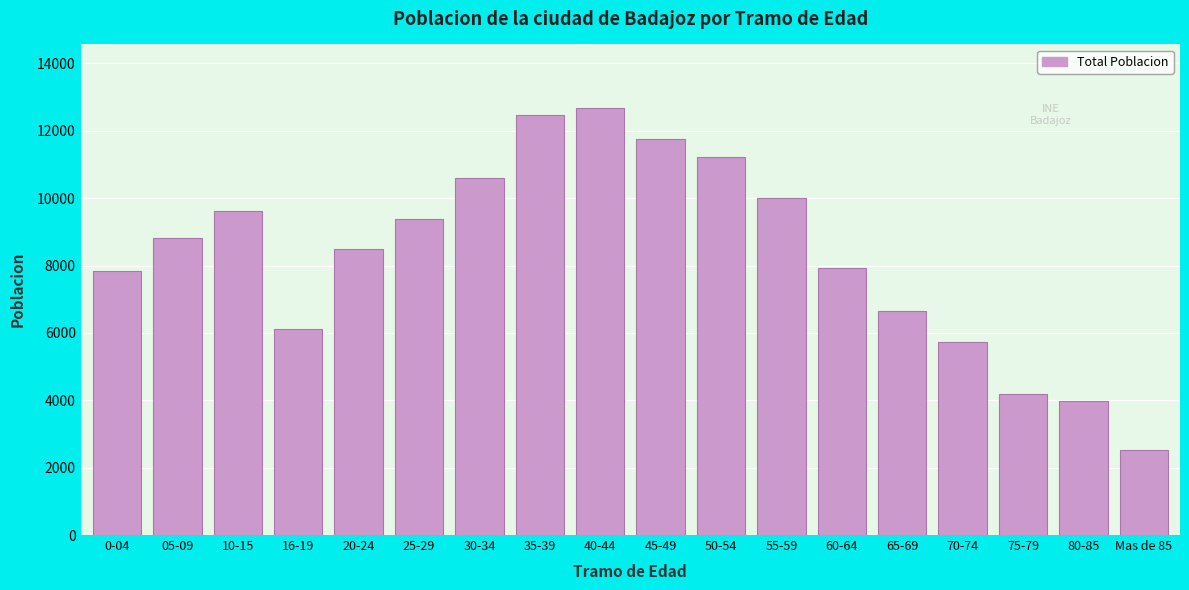

Reading left to right, extract all data points from this chart.

0-04=7837	05-09=8824	10-15=9611	16-19=6105	20-24=8494	25-29=9395	30-34=10601	35-39=12460	40-44=12664	45-49=11745	50-54=11214	55-59=9995	60-64=7933	65-69=6659	70-74=5725	75-79=4198	80-85=3968	Mas de 85=2518